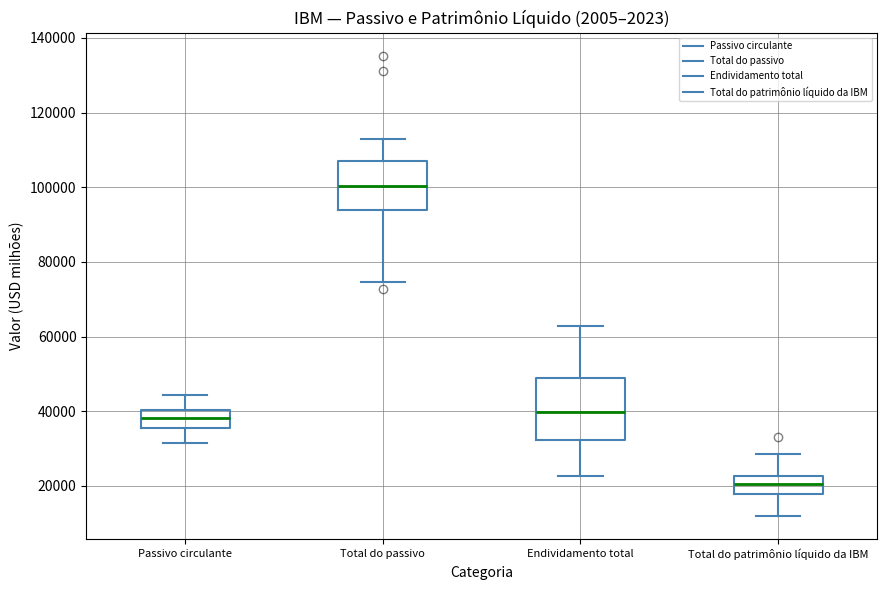

Where is the upper edge of the box for Total do patrimônio líquido da IBM on the y-axis? The values are not printed on the chart, so give them approximately, as read against the axis.

22000